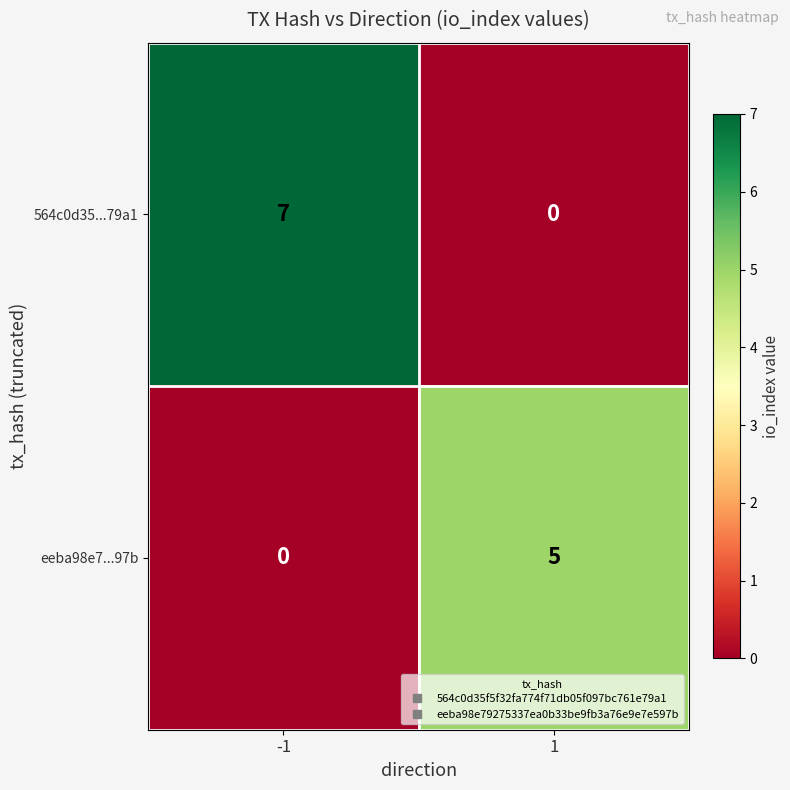

How many categories are shown in the chart?

2